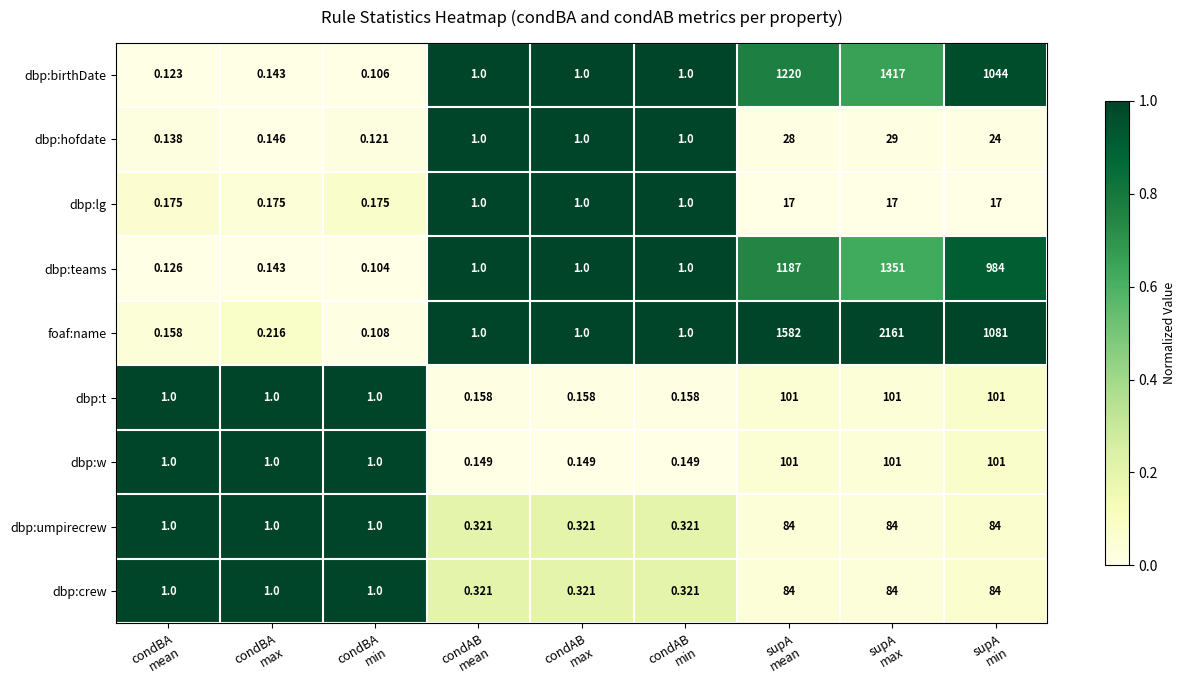

What is the difference between the highest and lowest values at condAB
min?

0.9